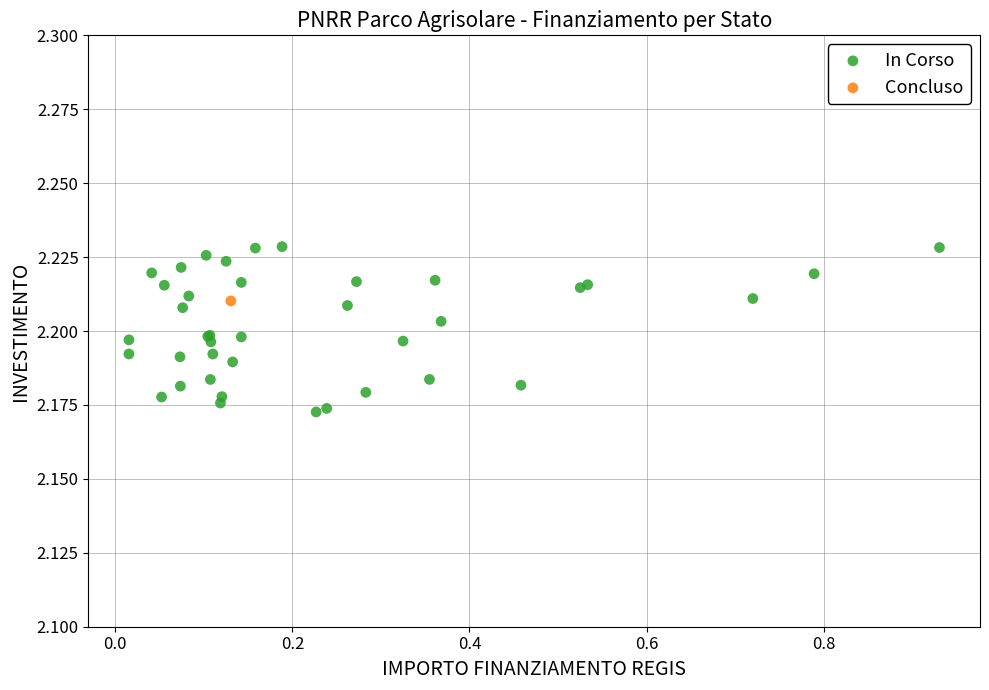

What are all the series names shown in the legend?

In Corso, Concluso